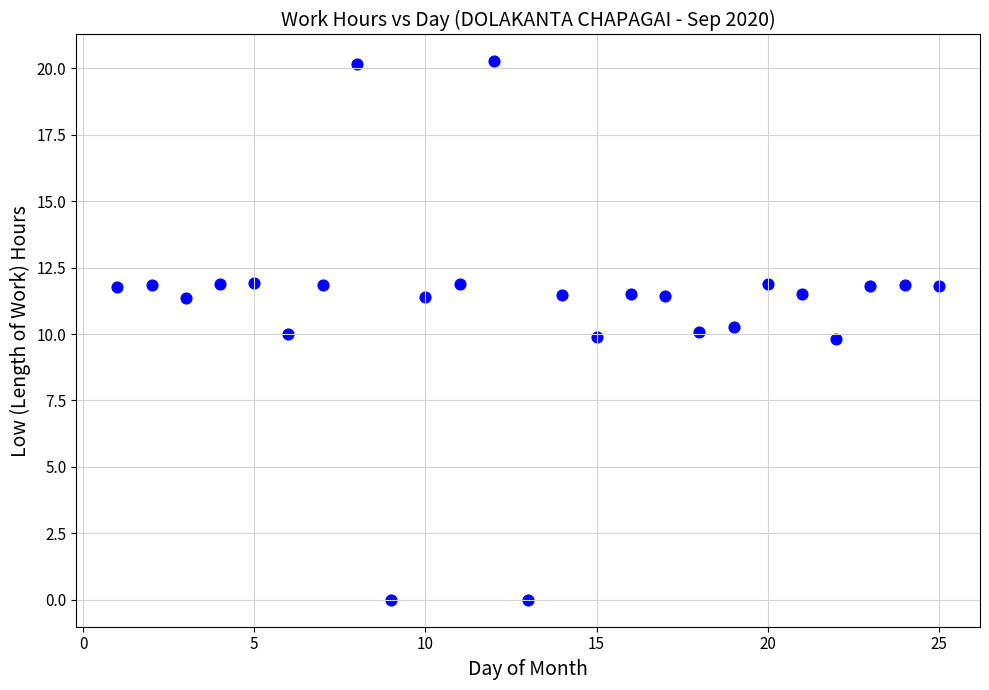

What is the range of X values (max minus min)?

24.0